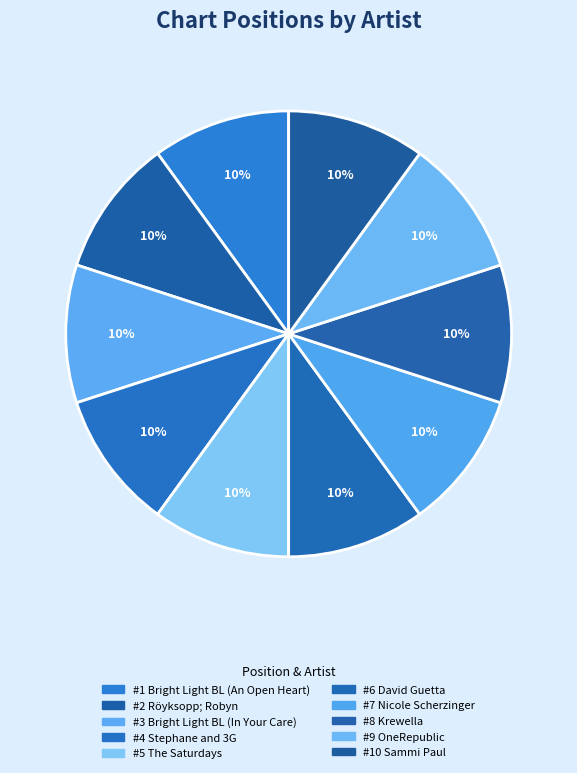

How many slices are in this pie chart?

10